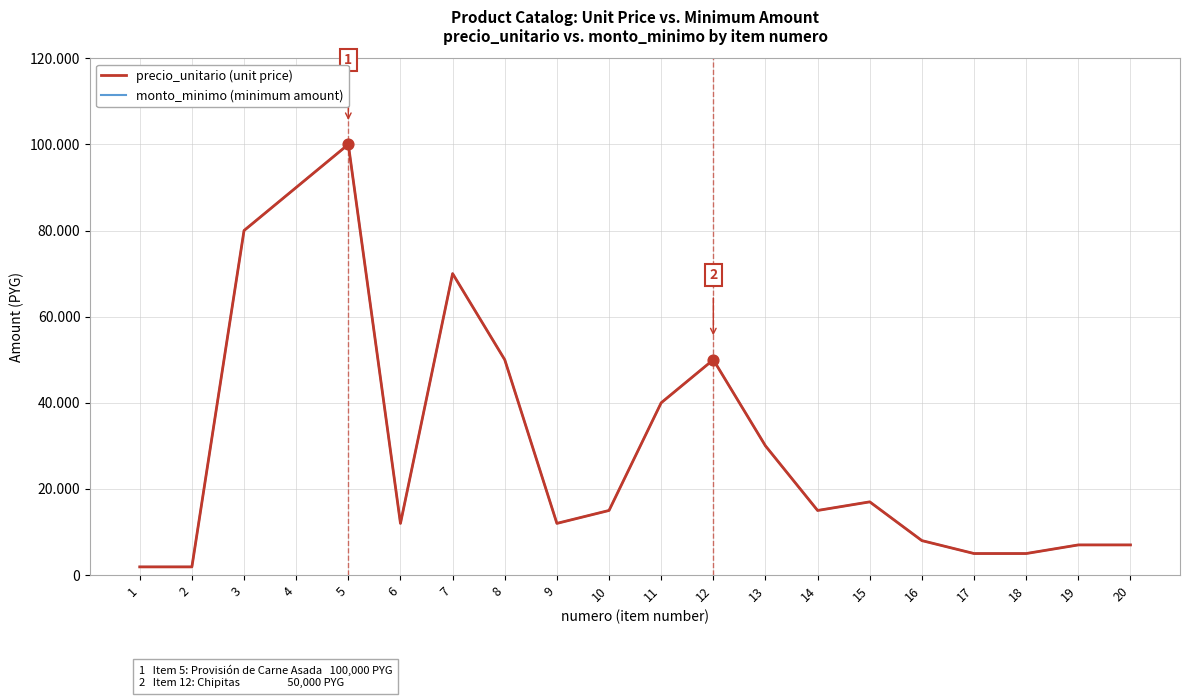

Does the chart have visible grid lines?

Yes